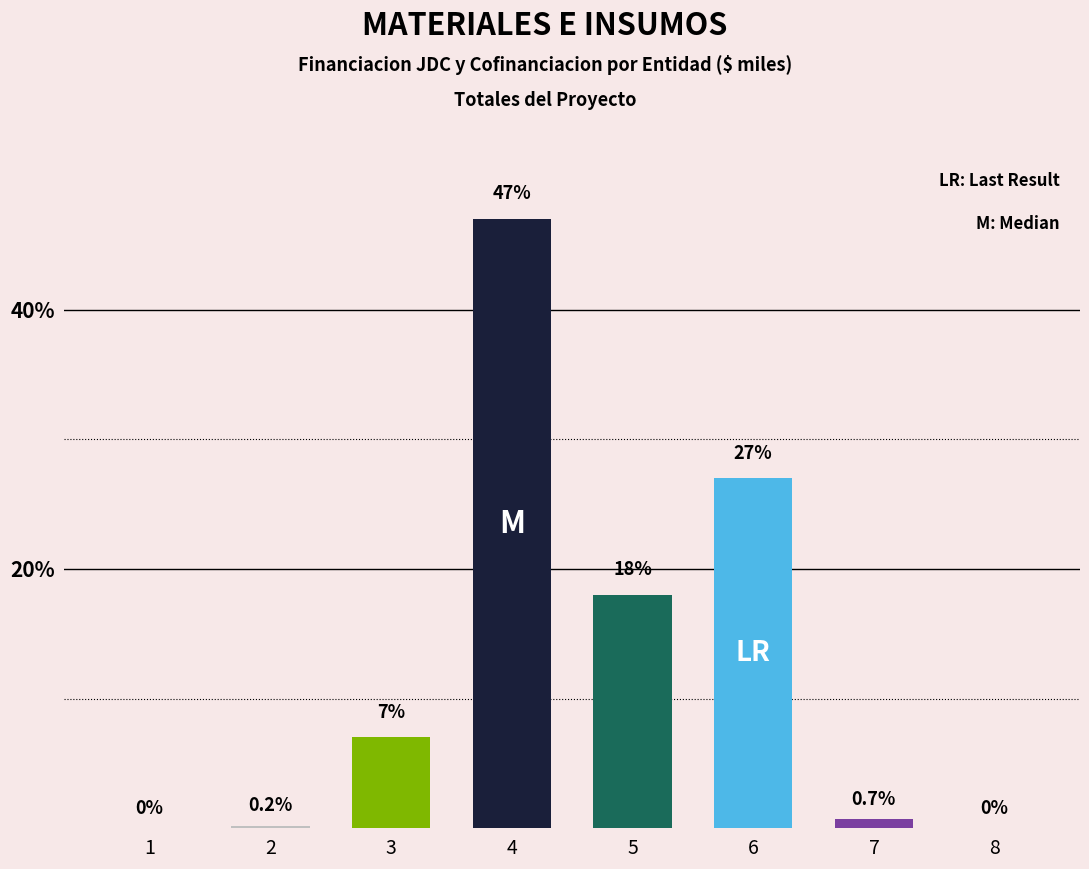

Reading left to right, extract all data points from this chart.

0.0	0.2	7.0	47.0	18.0	27.0	0.7	0.0